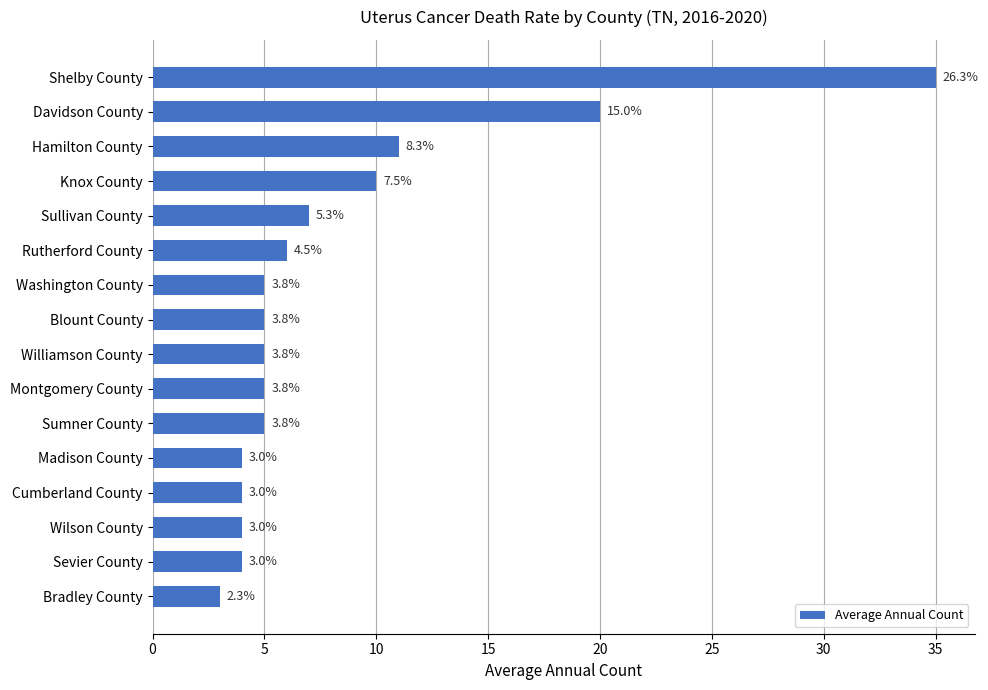

How many bars are there in total?

16